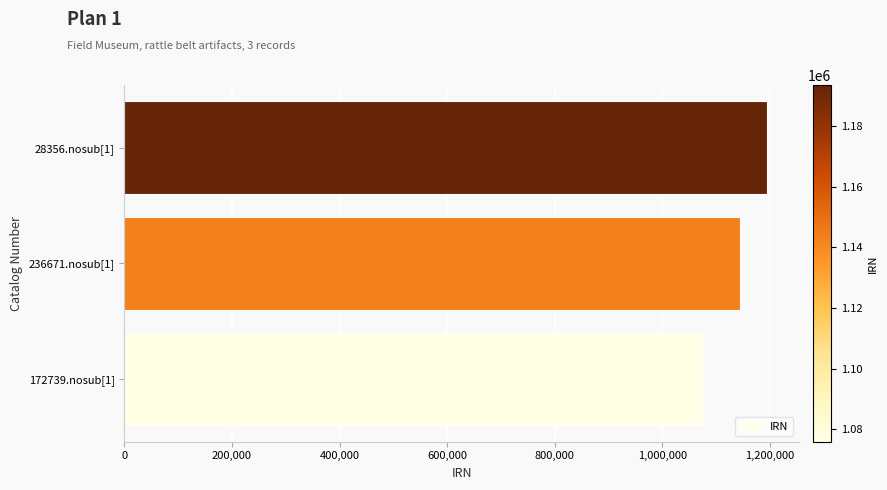

Read the value at 236671.nosub[1].

1143683